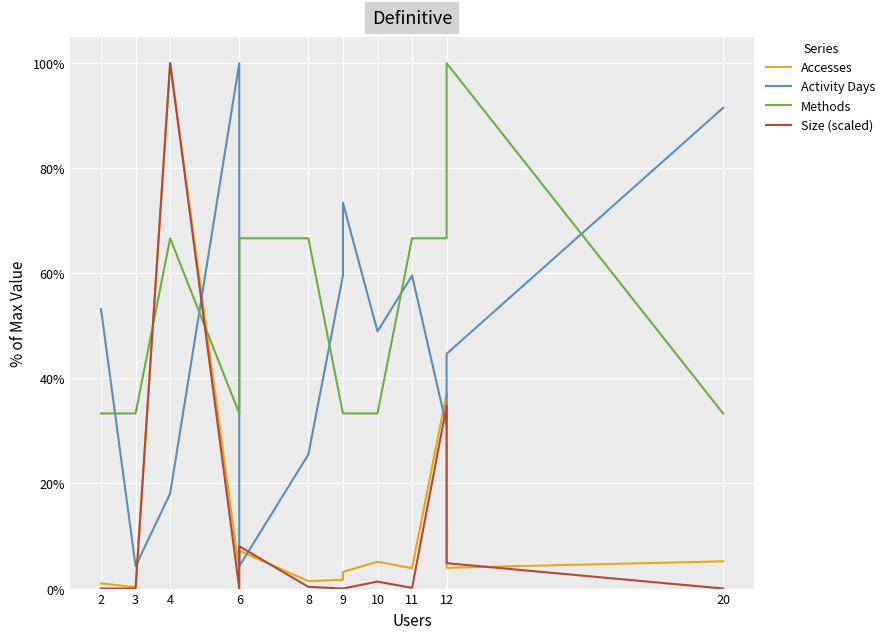

At 2, list the series in order from largest to smallest.

Activity Days, Methods, Accesses, Size (scaled)